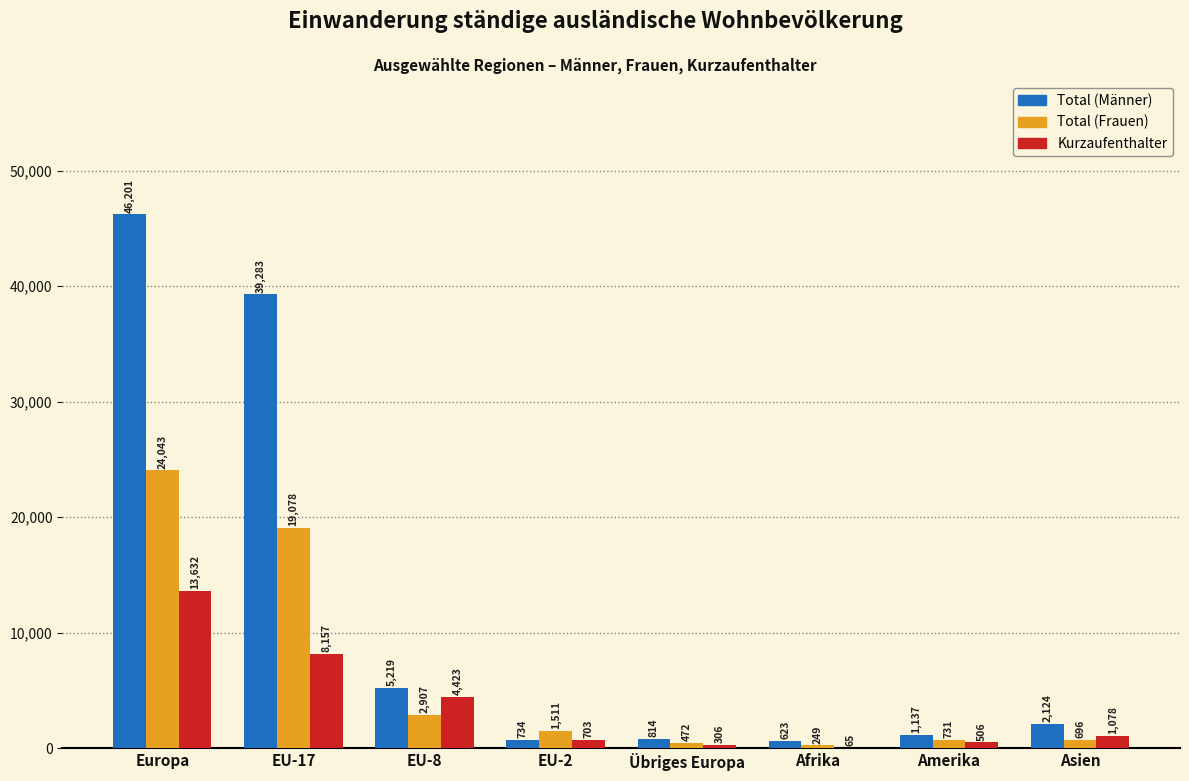

Which series changed the most between EU-2 and Amerika?

Total (Frauen)